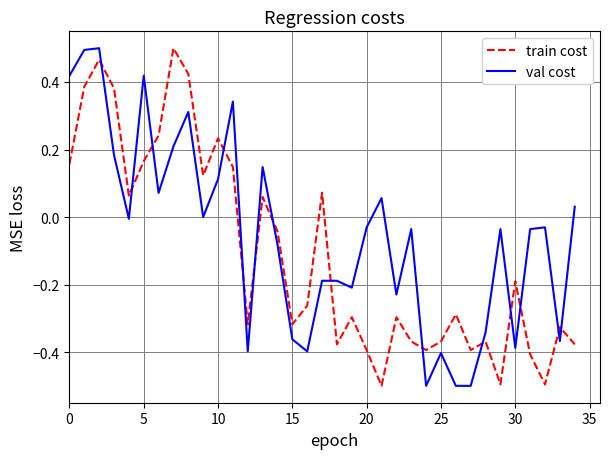

After their last crossing, which series has the higher values: val cost or train cost?

val cost